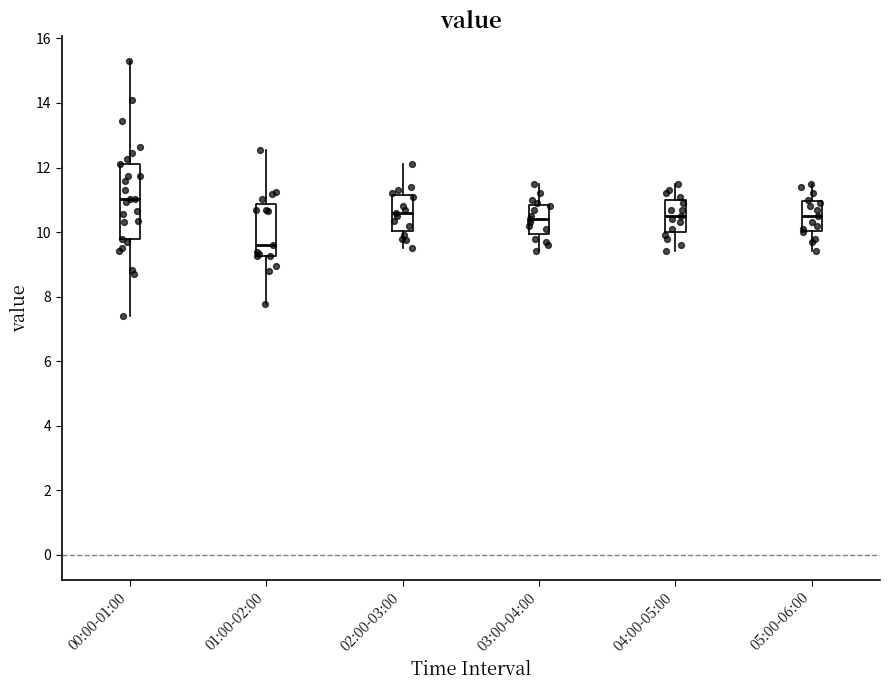

Which box is the tallest, from its lower edge to its upper edge?

00:00-01:00